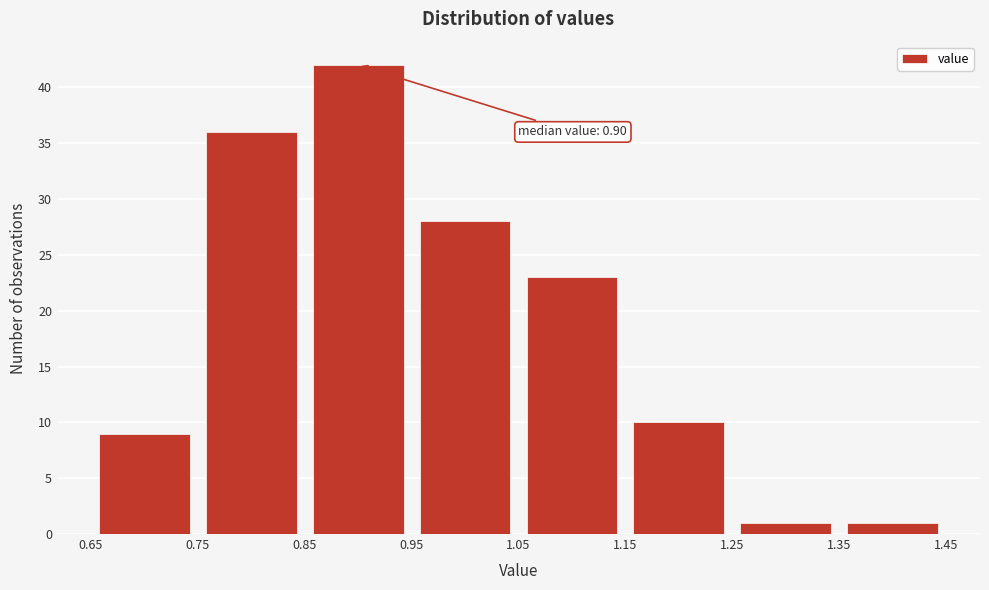

Which range on the x-axis has the tallest bar?

0.85 to 0.95